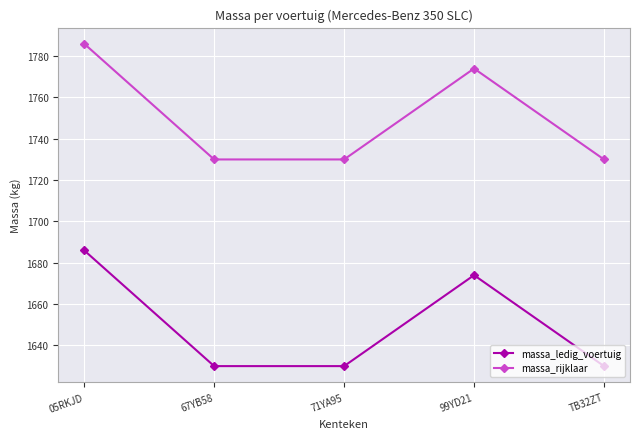

Reading right to left, extract all data points from this chart.

massa_ledig_voertuig: TB32ZT=1630	99YD21=1674	71YA95=1630	67YB58=1630	05RKJD=1686
massa_rijklaar: TB32ZT=1730	99YD21=1774	71YA95=1730	67YB58=1730	05RKJD=1786